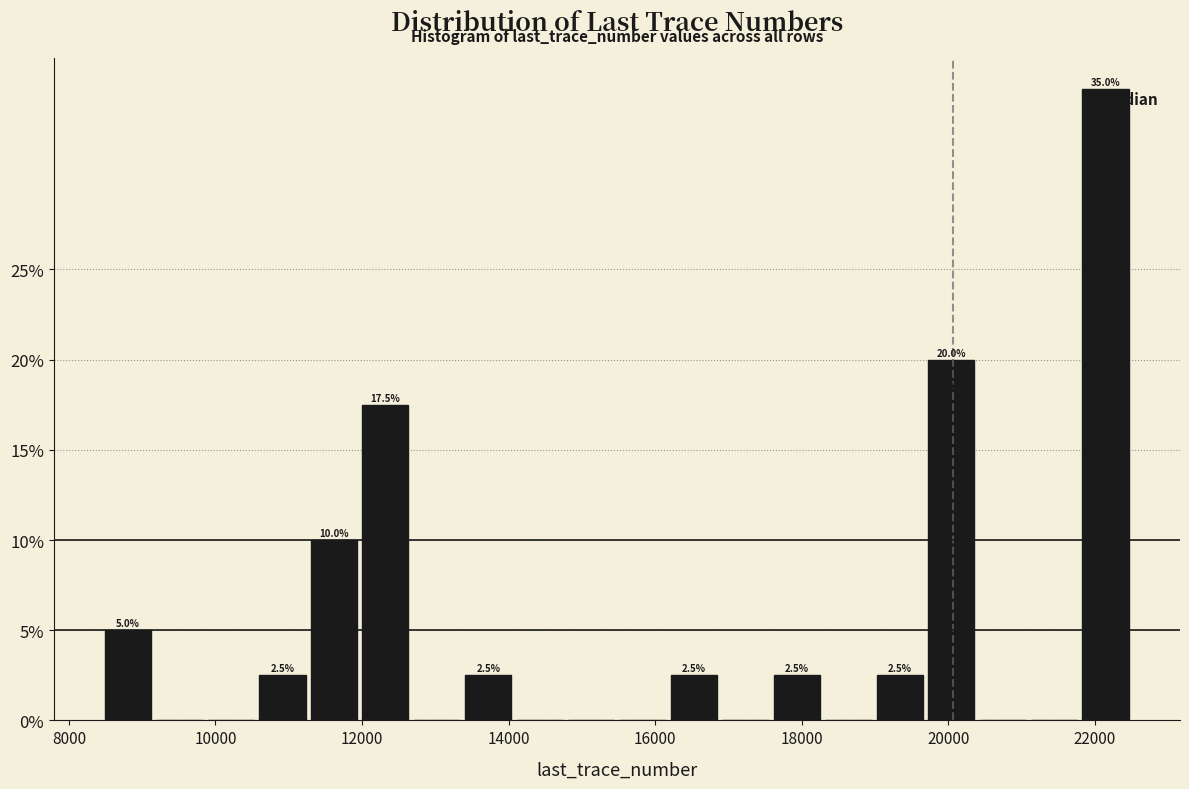

Around what value on the x-axis is the tallest bar? Give the approximate position of its centre, as read against the axis.

22200